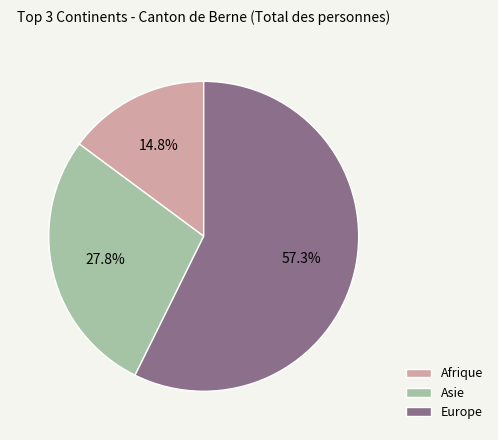

Does Europe account for over 50% of the chart?

Yes